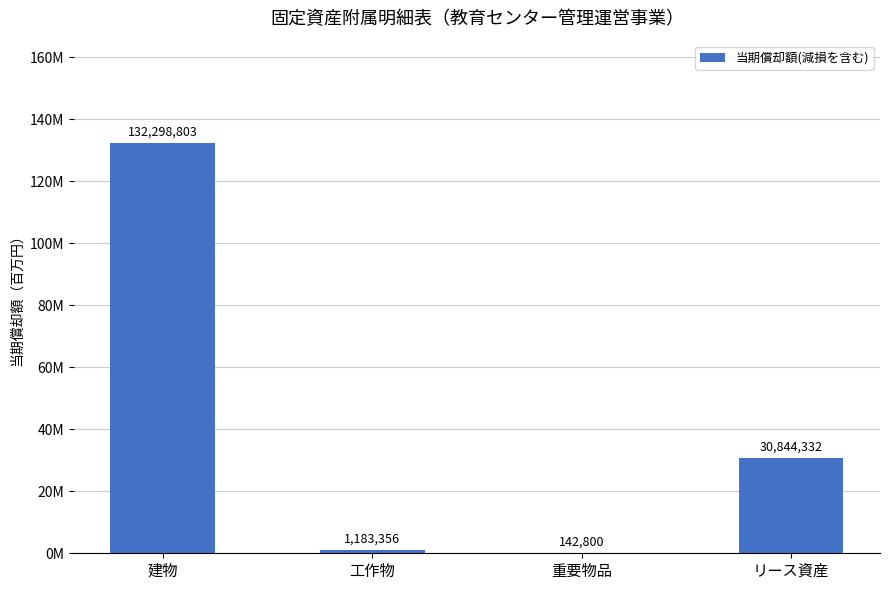

What is the change in value from 建物 to 重要物品?

-132156003